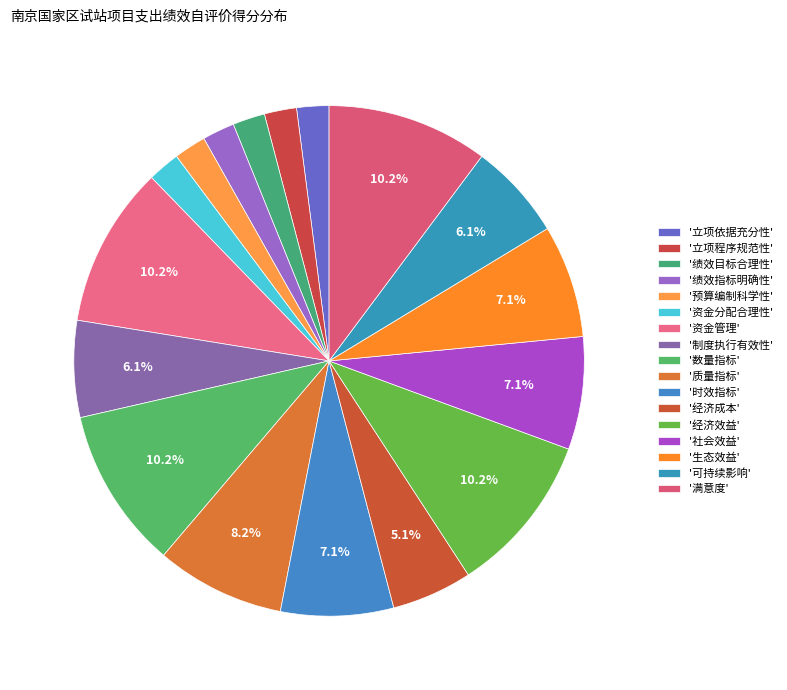

Which category has the biggest portion of the pie?

数量指标